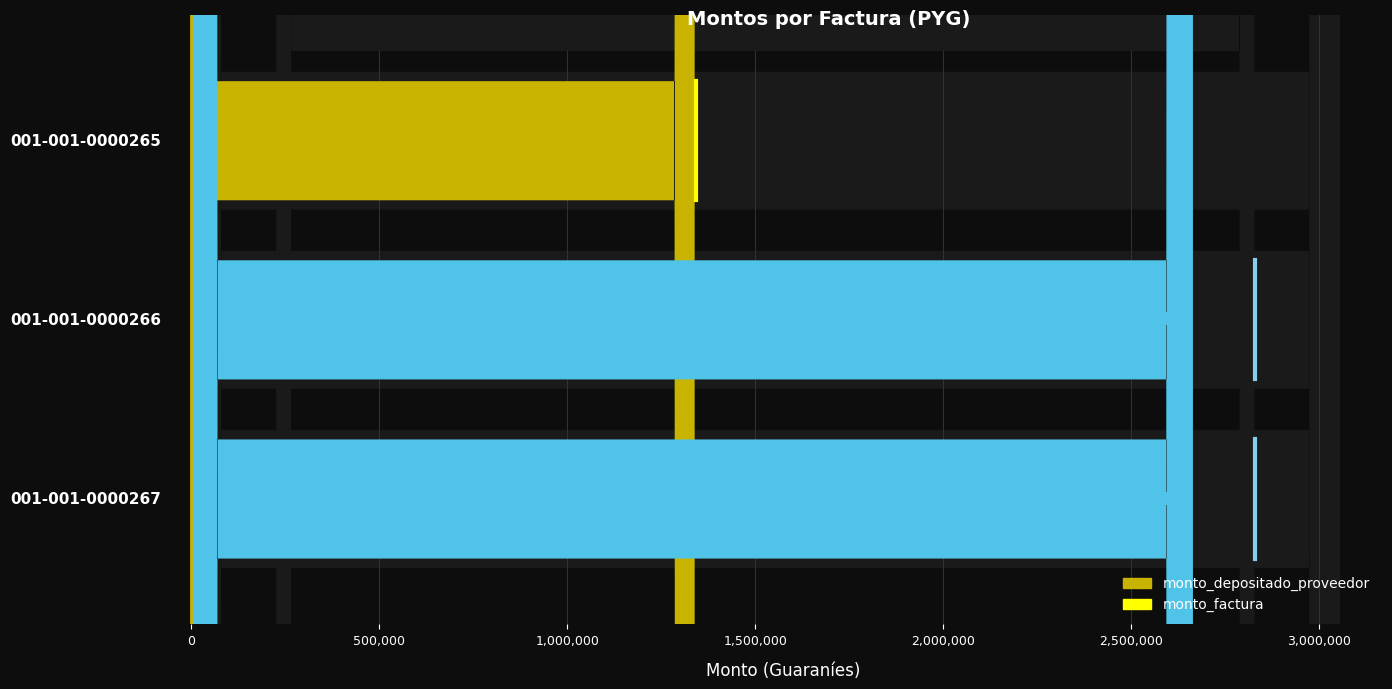

The value at 0 is 1.7. True or false?

True